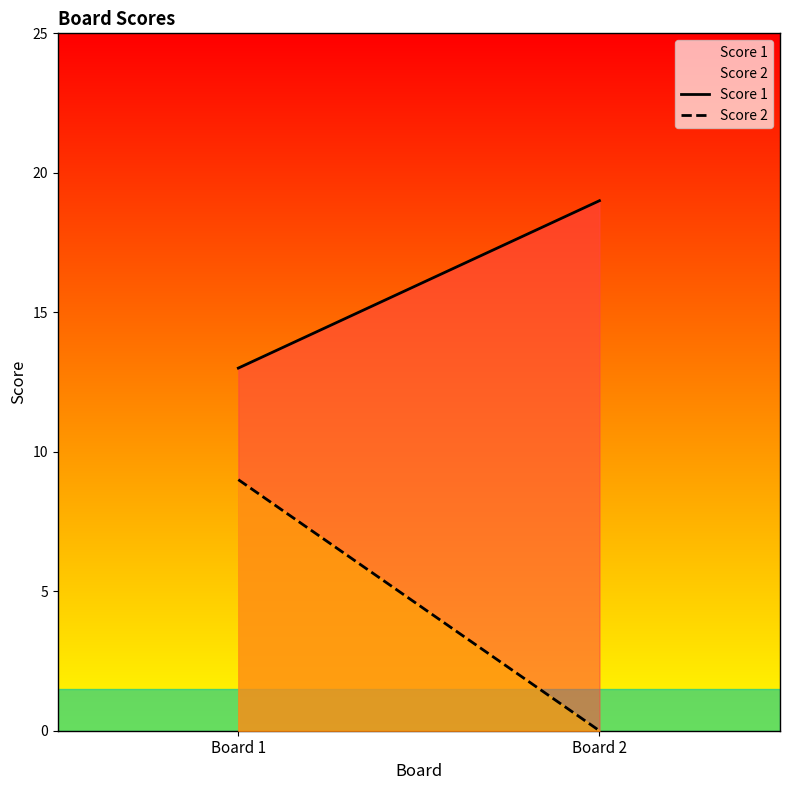

At which category is the sum across all series the highest?

Board 1